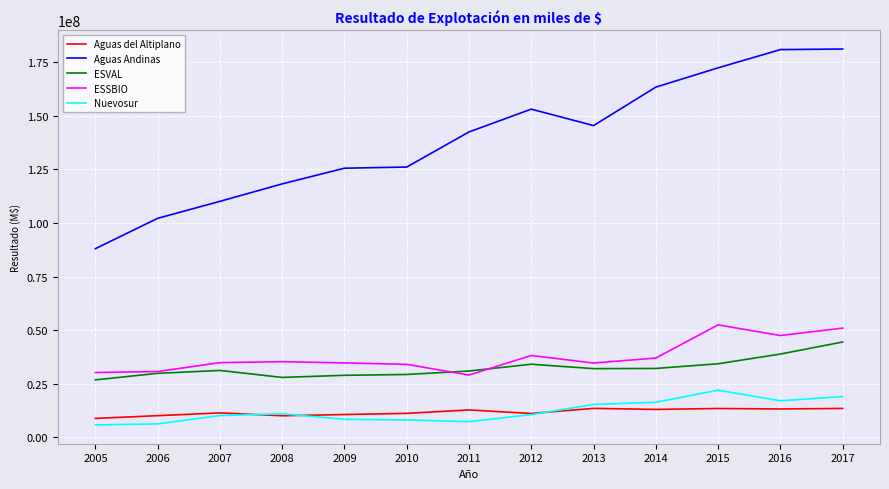

True or false: ESSBIO and Nuevosur intersect in this chart.

False